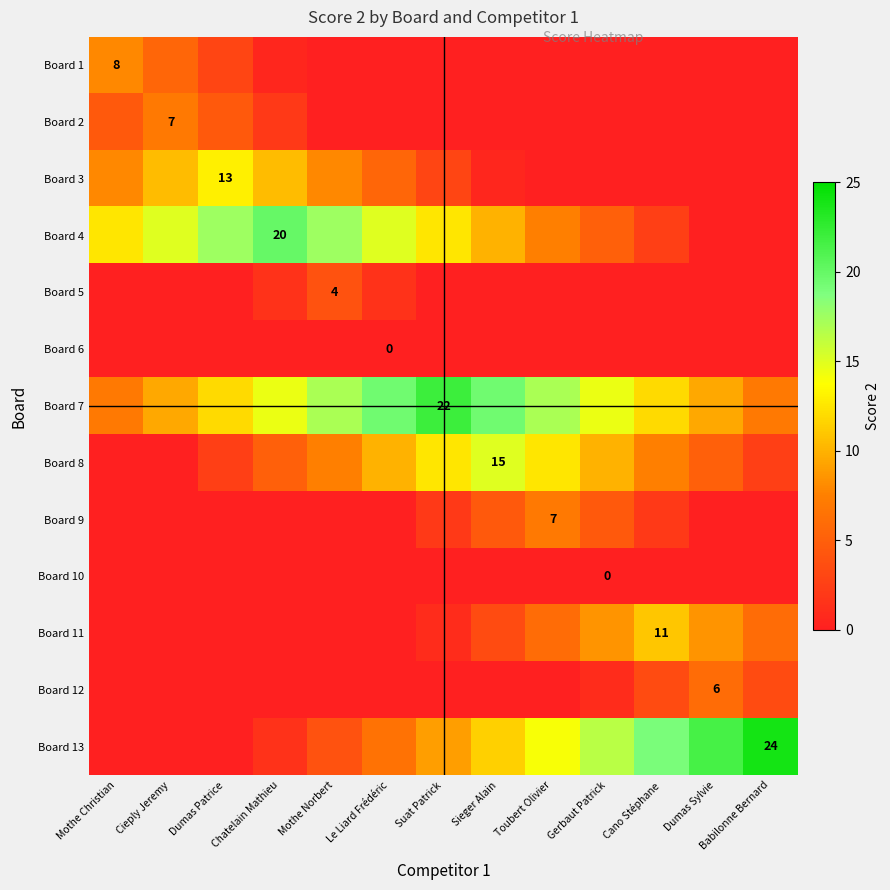

The Board 11 series shows 6.6 at Cano Stéphane. True or false?

False